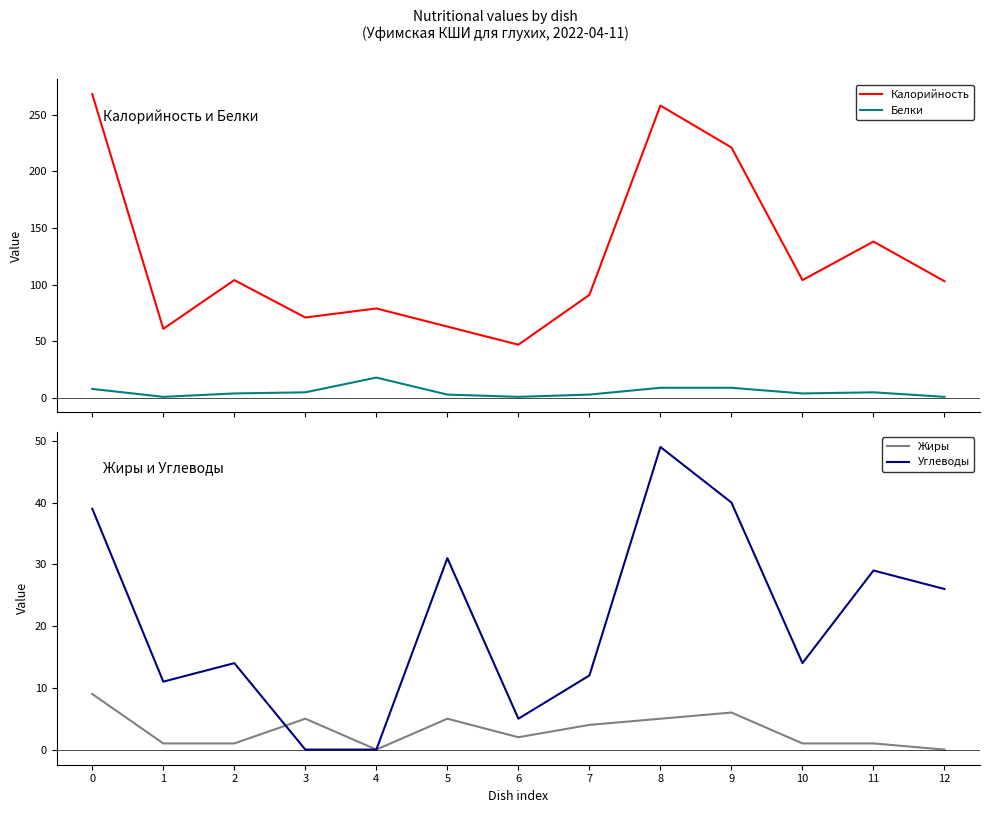

What is the sum of all Жиры values?

40